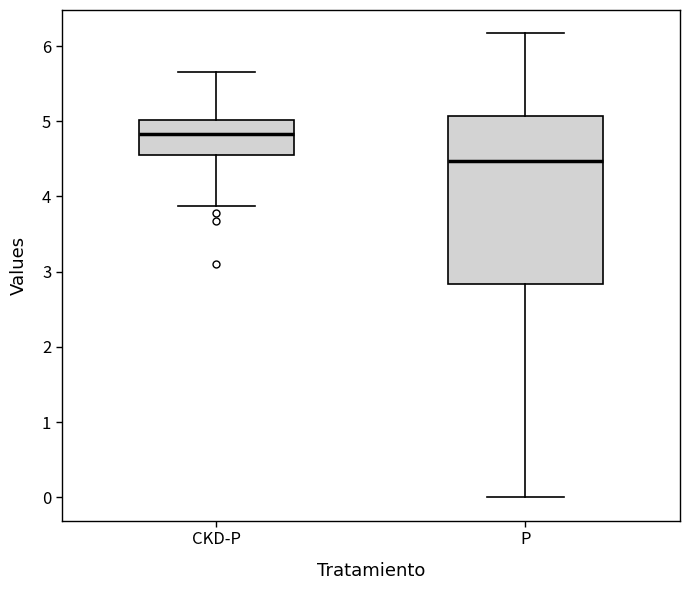

Reading left to right, read every box against the y-axis: the position of its median line, the range the box covers, and the ends of its whiskers. The values are not printed on the chart, so give them approximately, as read against the axis.

CKD-P: median 4.8, box 4.6 to 5.0, whiskers 3.9 to 5.7
P: median 4.5, box 2.8 to 5.1, whiskers 0.0 to 6.2